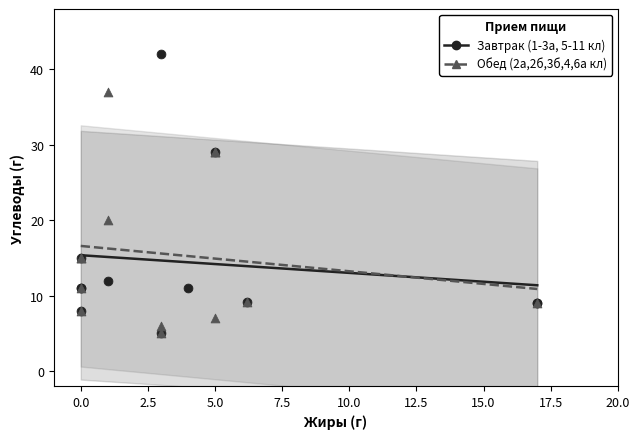

Which series has the widest spread of Y values?

Завтрак (1-3а, 5-11 кл)